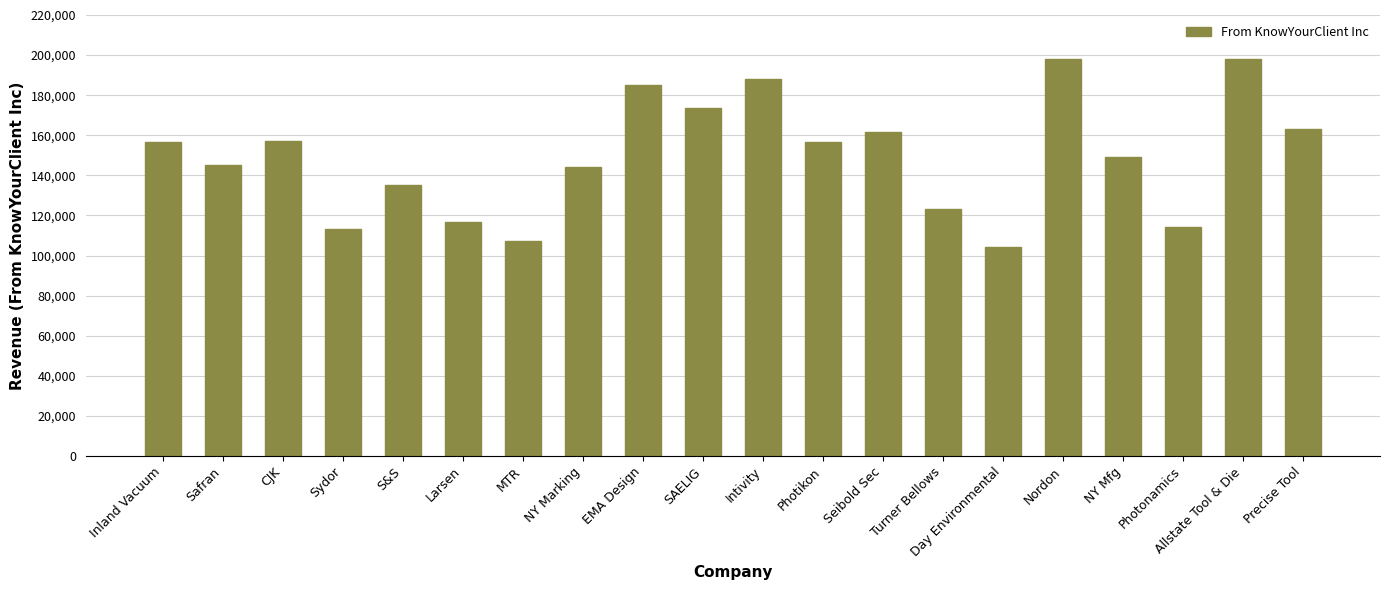

What is the difference between the values at EMA Design and S&S?

50062